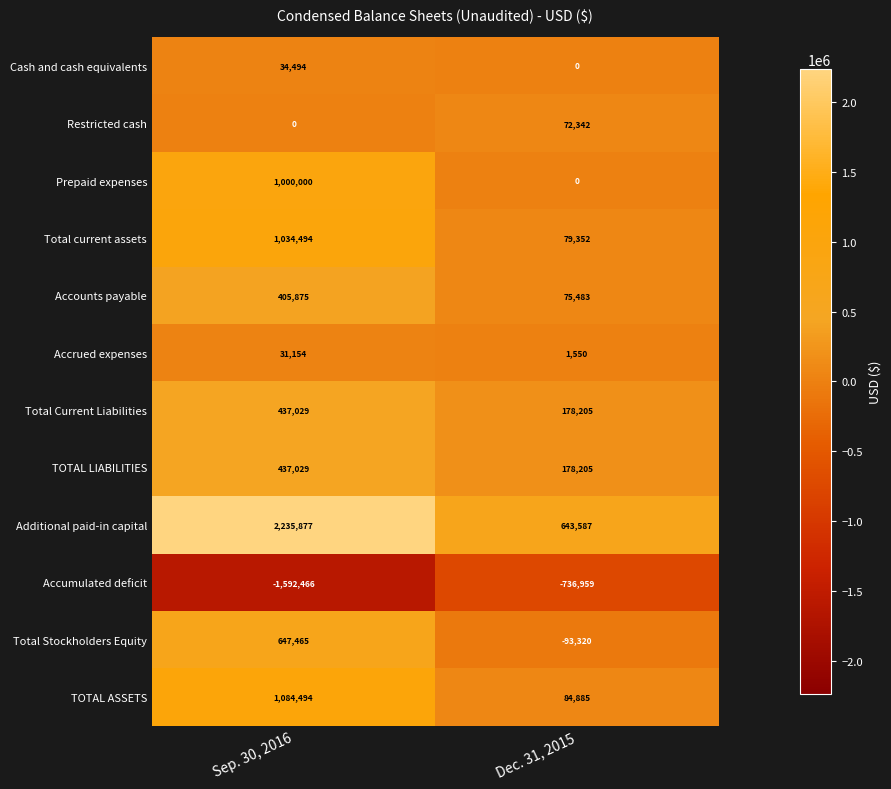

What value does the Restricted cash series have at Dec. 31, 2015?

72342